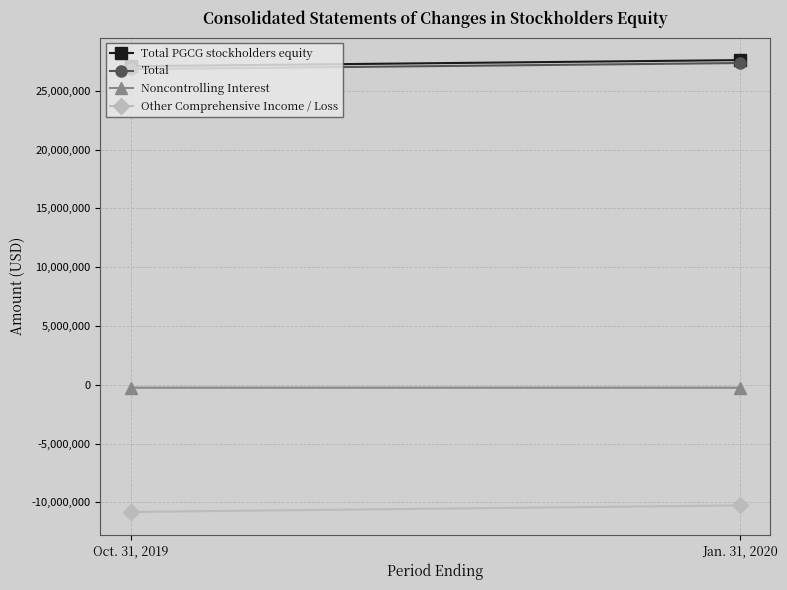

Which series has the largest range (max minus min)?

Other Comprehensive Income / Loss